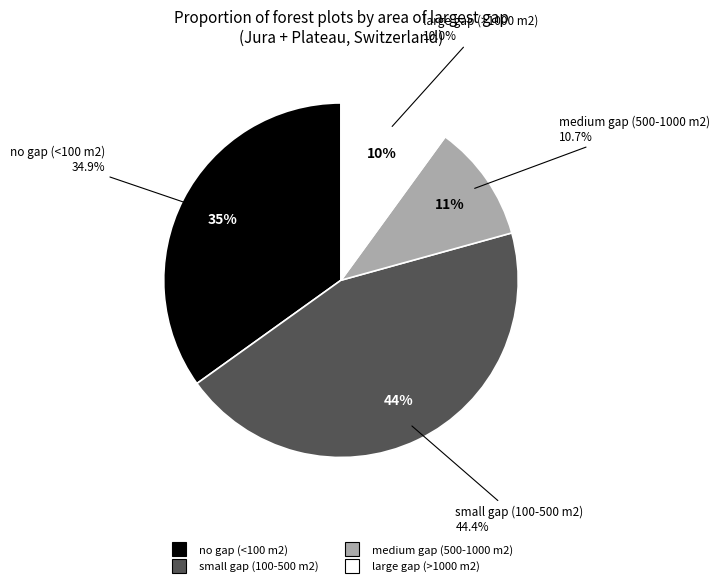

To the nearest percent, what percentage of the pie is small gap (100-500 m2)?

44%